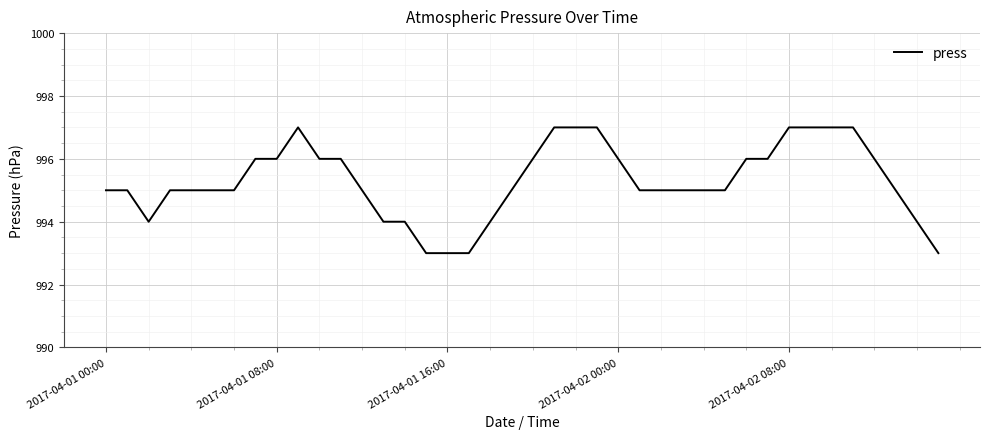

What is the minimum value shown in the chart?

993